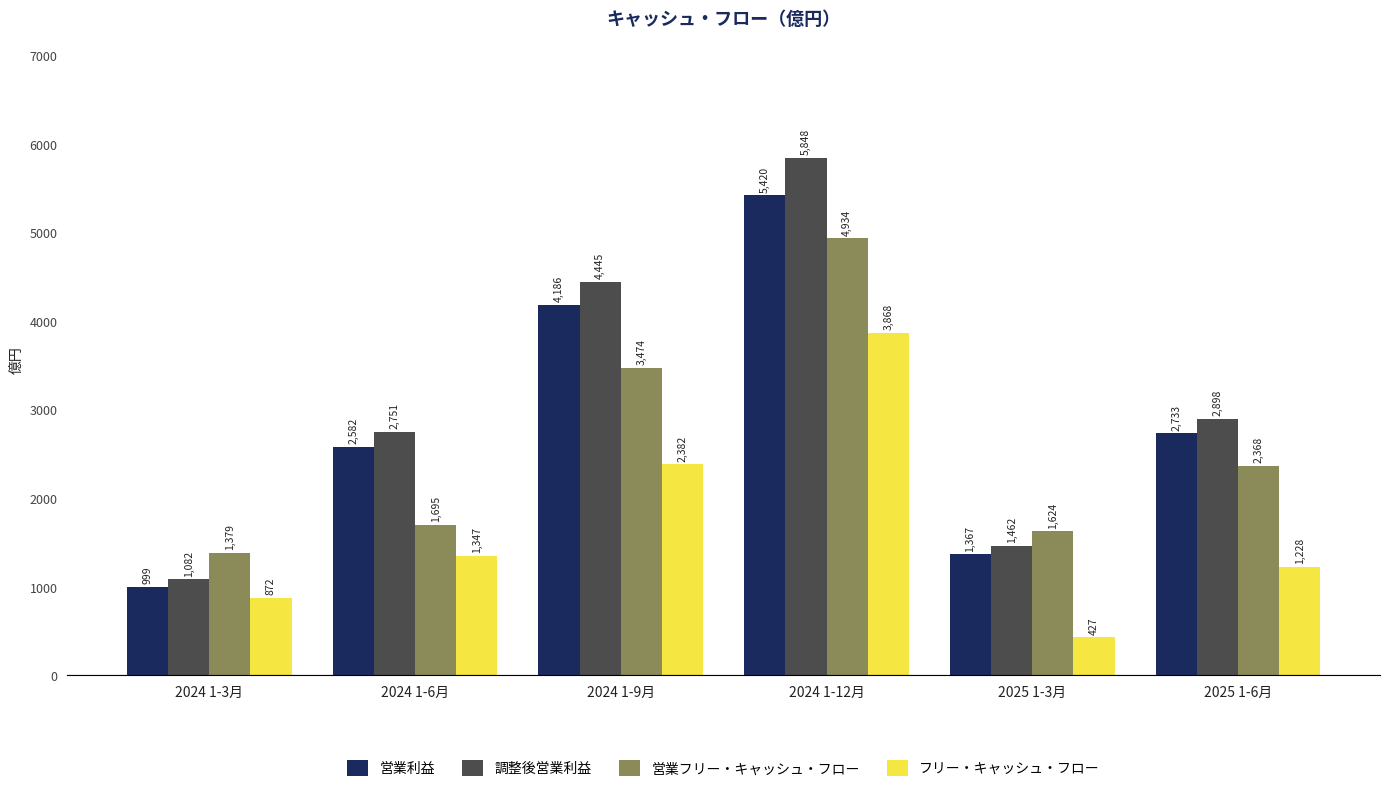

Rank the series by their maximum value, from lowest to highest.

フリー・キャッシュ・フロー, 営業フリー・キャッシュ・フロー, 営業利益, 調整後営業利益